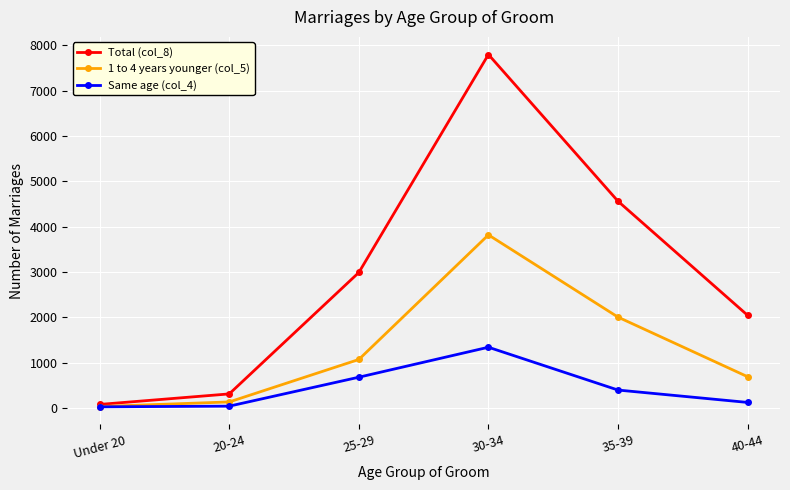

The value of 1 to 4 years younger (col_5) at 40-44 is 1153. True or false?

False